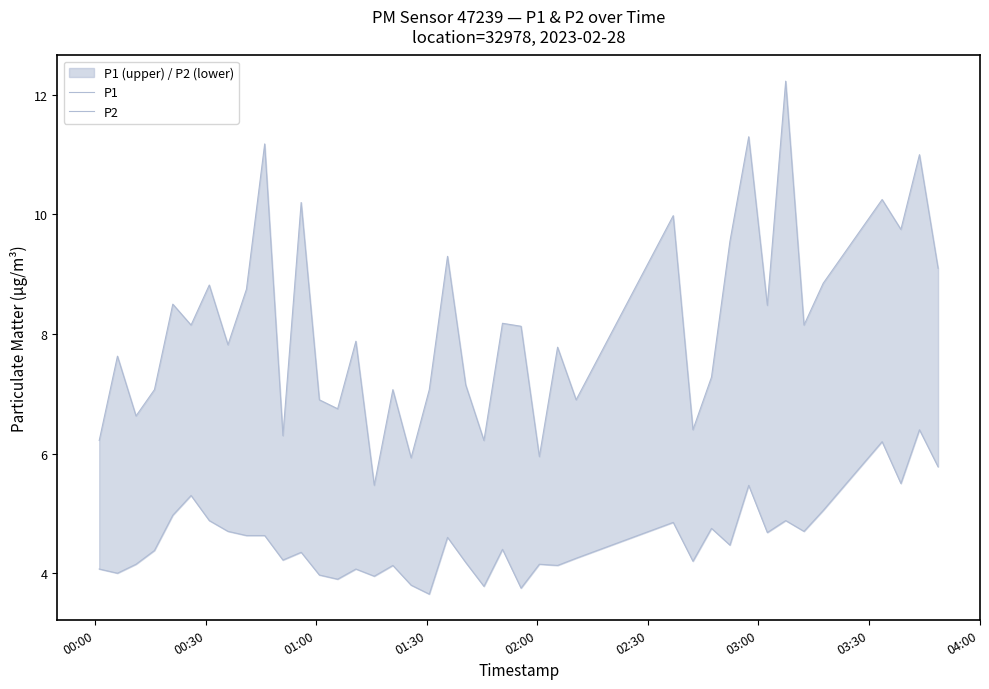

What is the minimum value for P1?

5.5